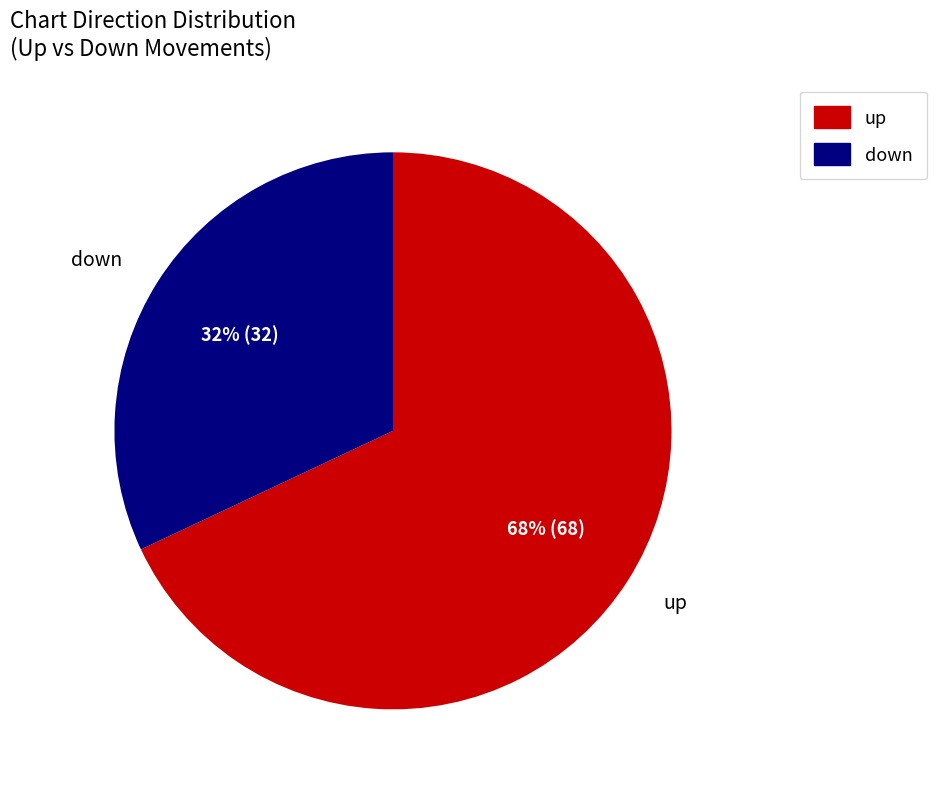

What is the smallest slice in the pie chart?

down